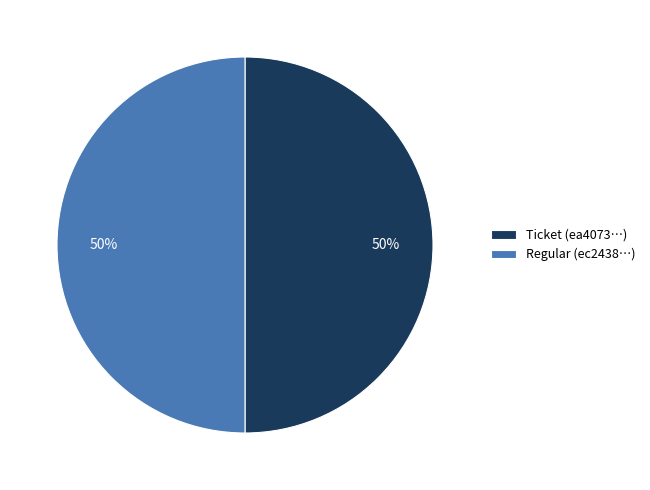

The Ticket (ea4073…) slice represents 45% of the pie. True or false?

False